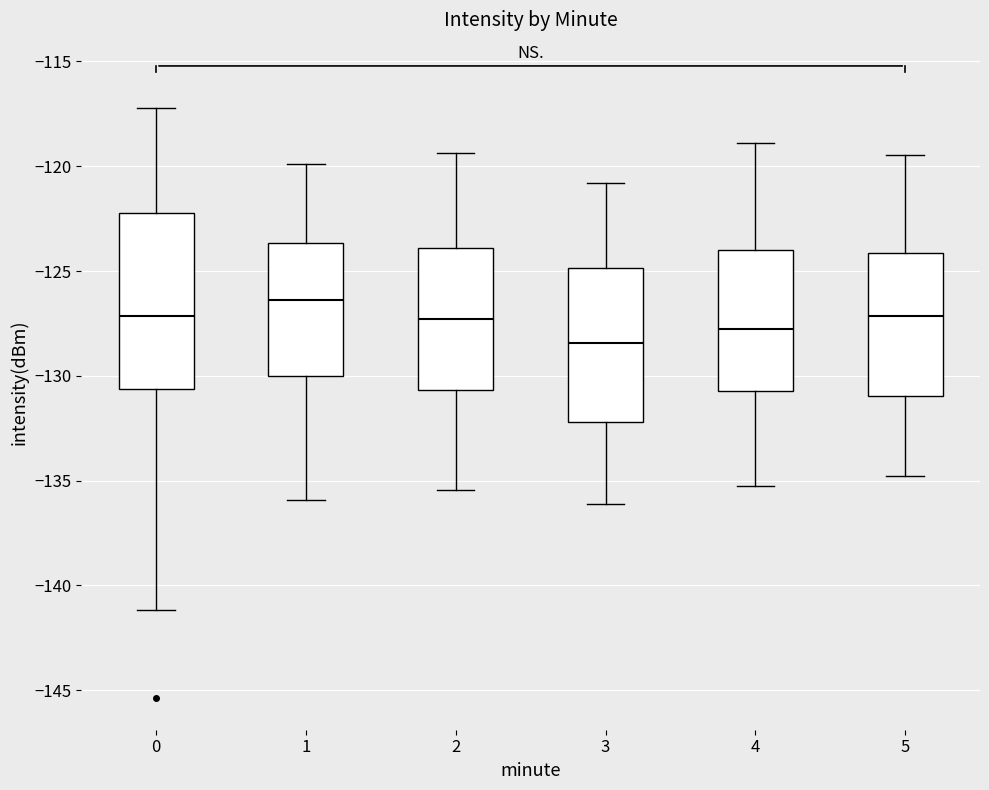

Which box has the lowest median line?

3